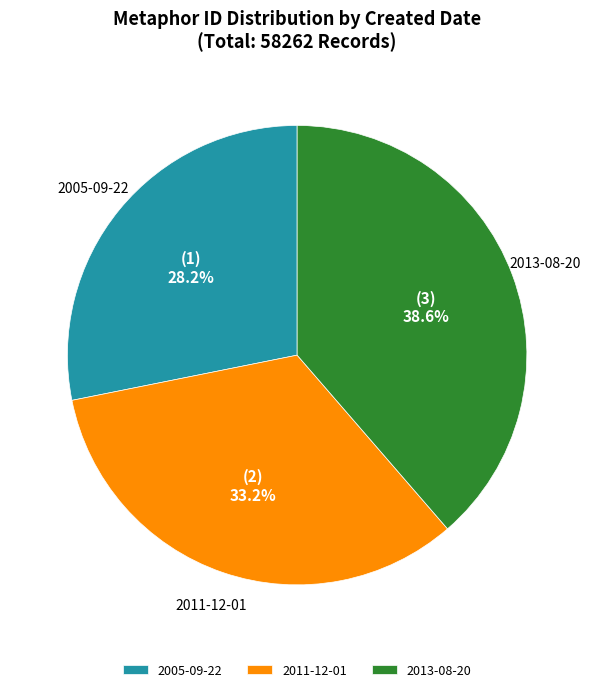

Which slice is the largest?

2013-08-20